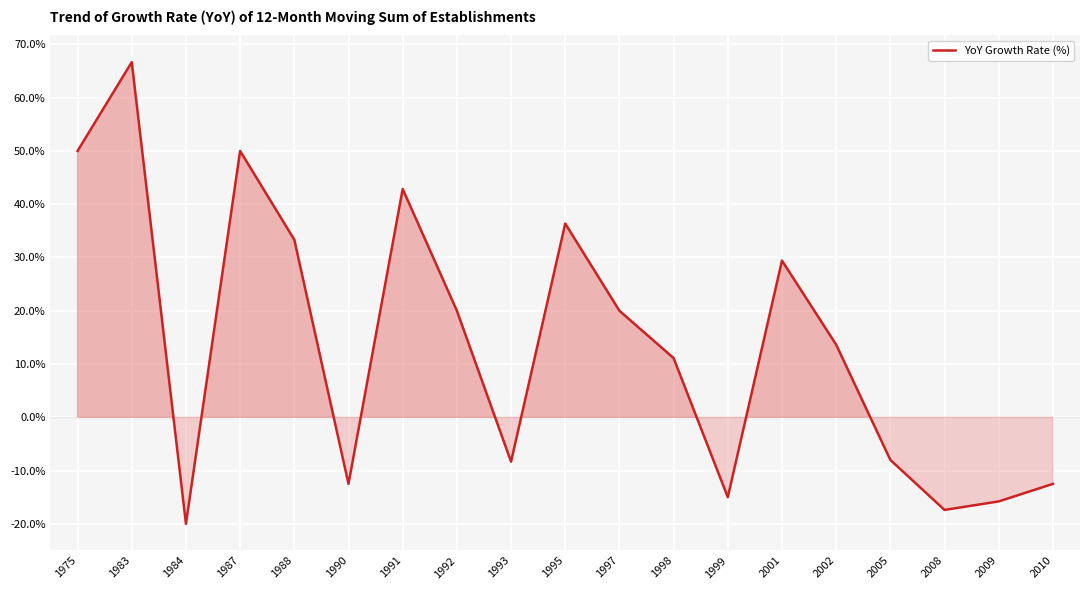

What is the sum of the values at 1983 and 1992?

86.7